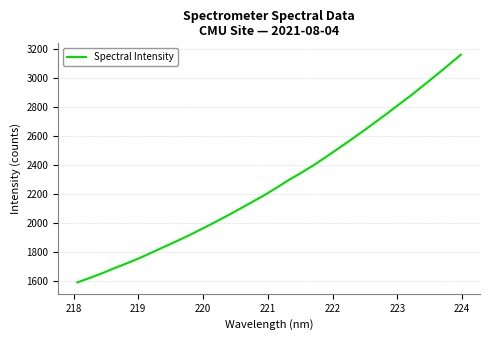

What is the maximum value shown in the chart?

3157.5